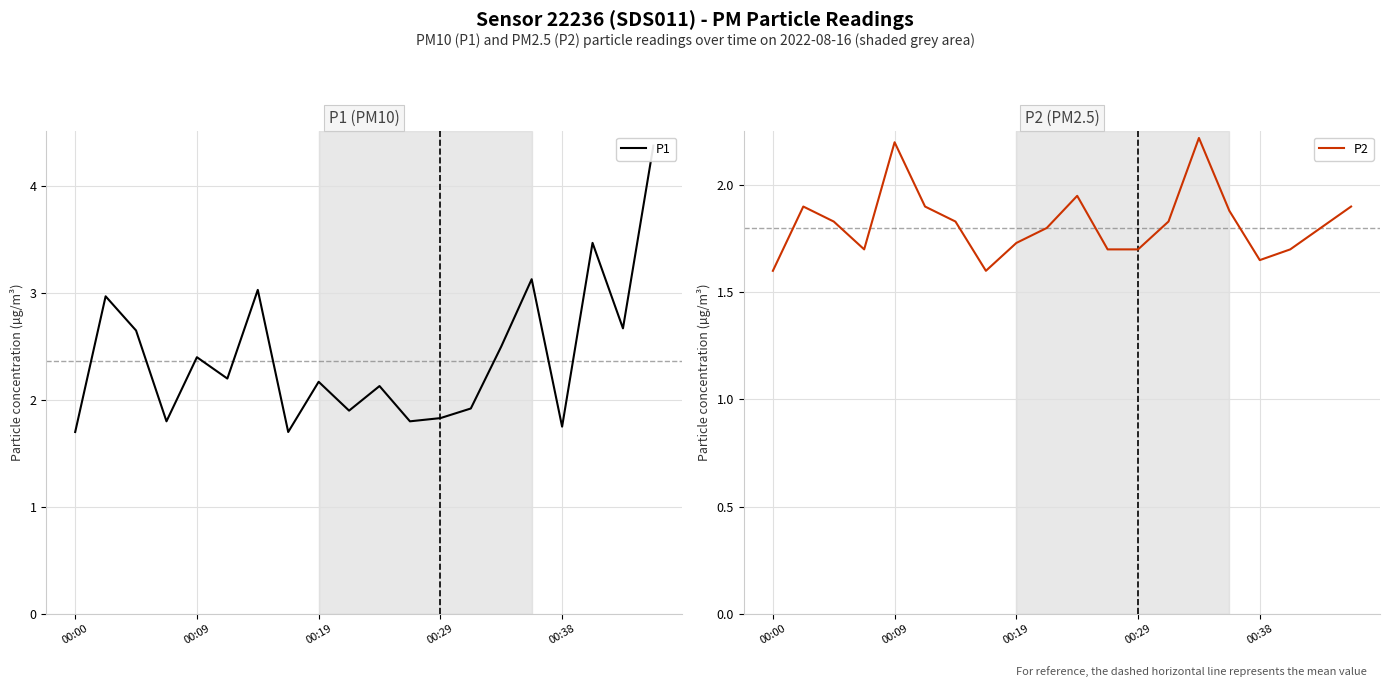

The P2 series shows 2.2 at 00:09. True or false?

True